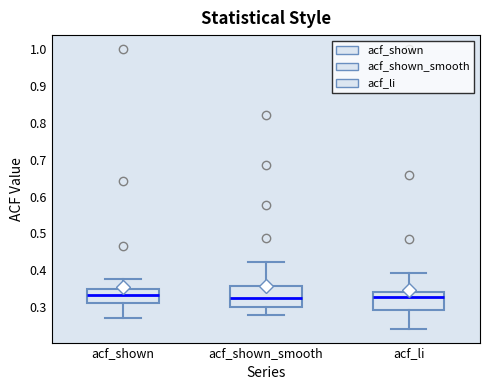

Reading left to right, transcribe this box plot: for each box, give where its median line is, the range the box spans, and where its two whiskers end, as read against the y-axis. The values are not printed on the chart, so give them approximately, as read against the axis.

acf_shown: median 0.33, box 0.31 to 0.35, whiskers 0.27 to 0.38
acf_shown_smooth: median 0.32, box 0.30 to 0.36, whiskers 0.28 to 0.42
acf_li: median 0.33, box 0.29 to 0.34, whiskers 0.24 to 0.39